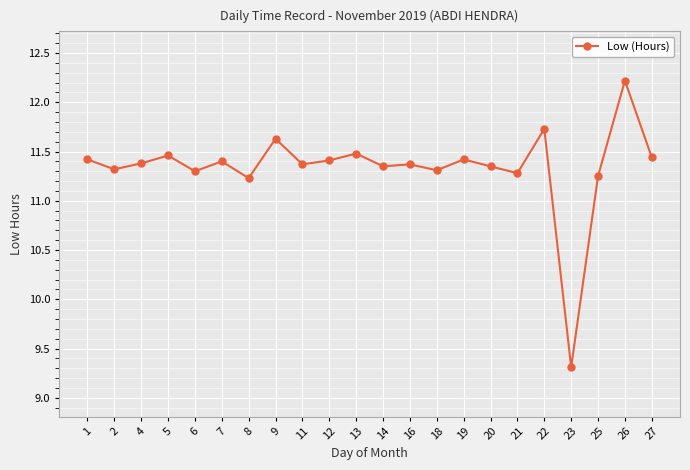

What is the difference between the maximum and minimum values?

2.9